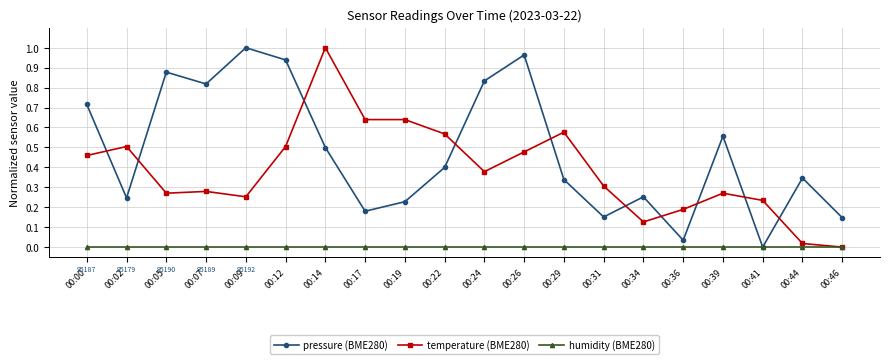

At which label does pressure (BME280) reach its peak?

00:09